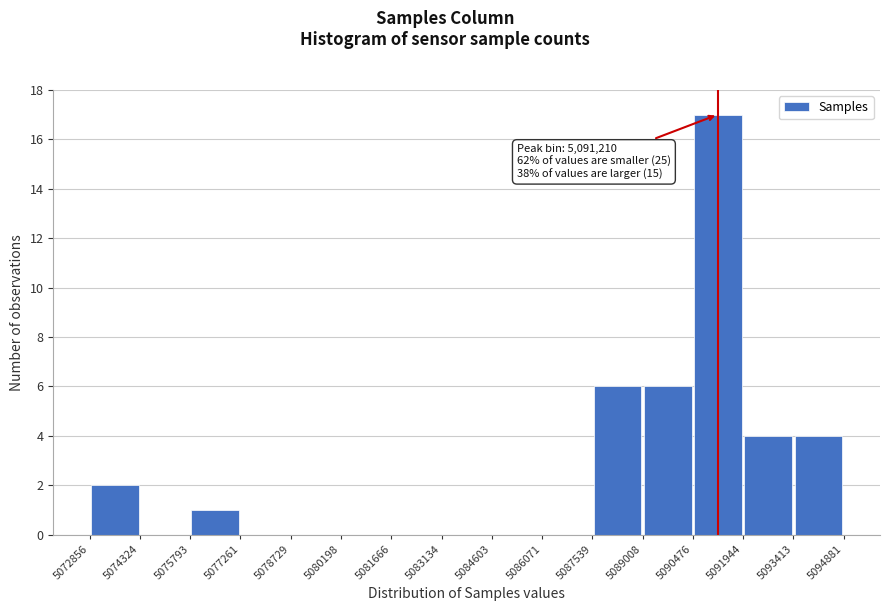

Which range on the x-axis has the tallest bar?

5090476 to 5091944